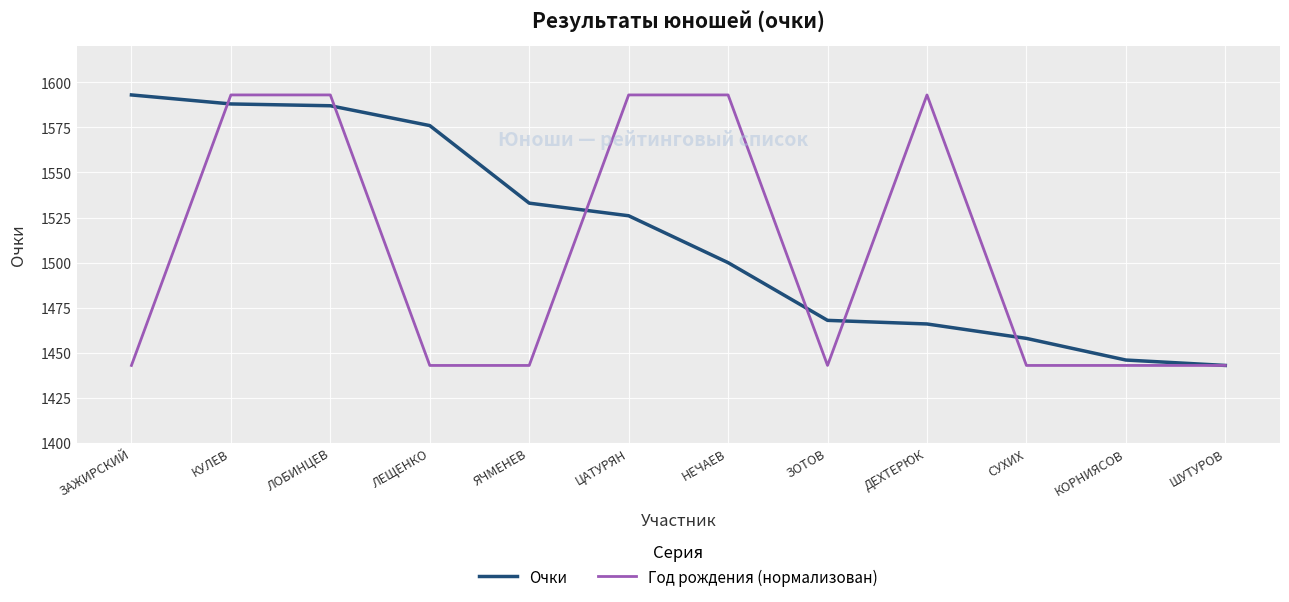

What is the spread (max minus min) of values at ЯЧМЕНЕВ?

90